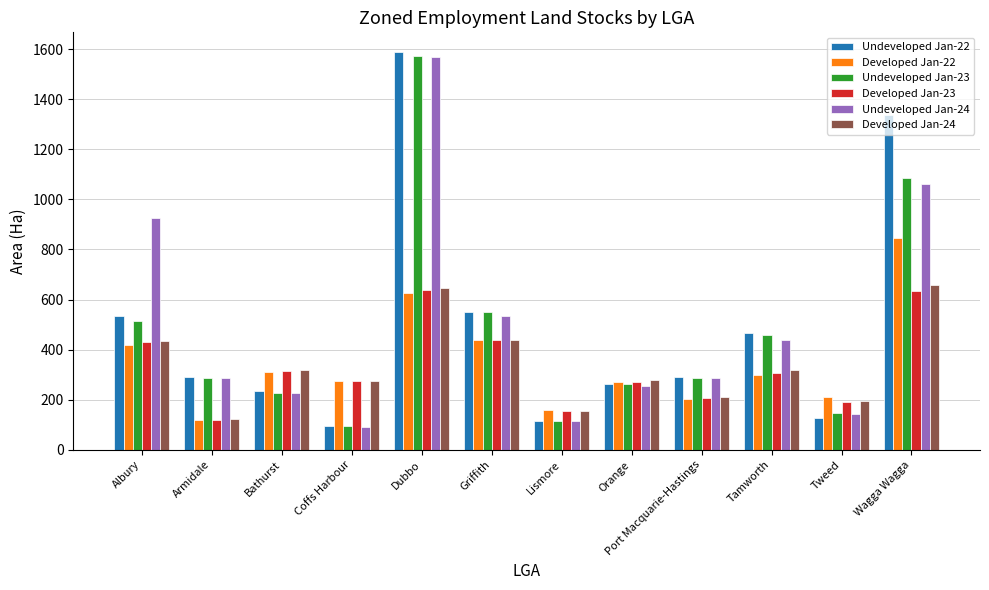

What position from the right is Griffith?

7